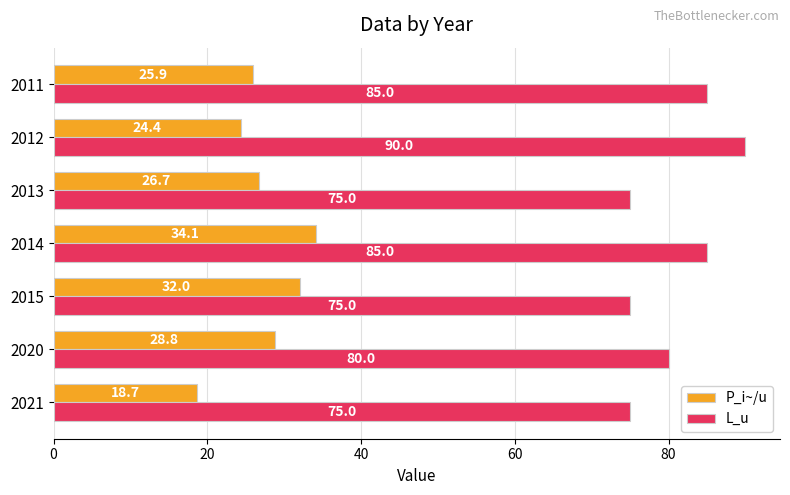

At which category is the sum across all series the highest?

2014